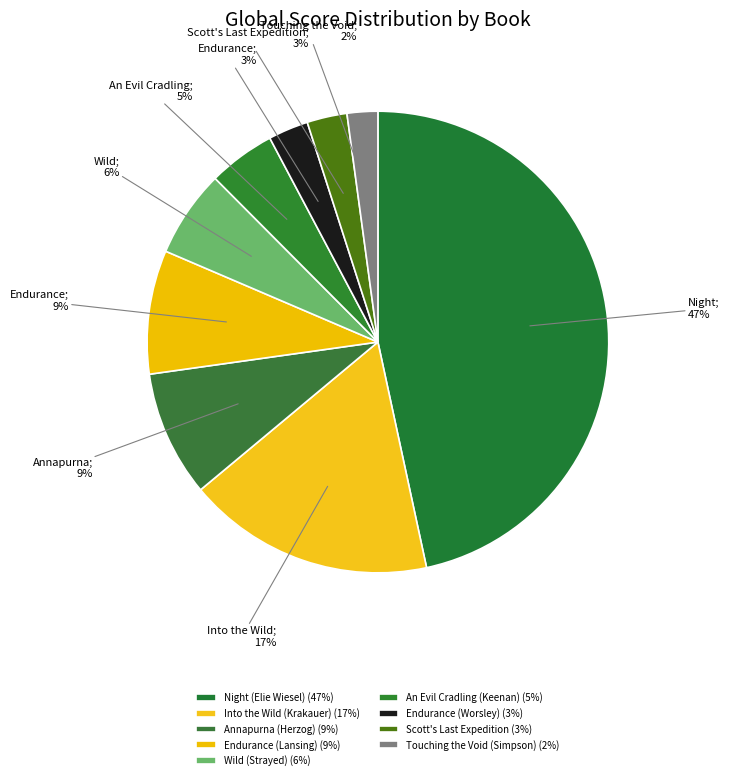

How many segments does this pie chart have?

9